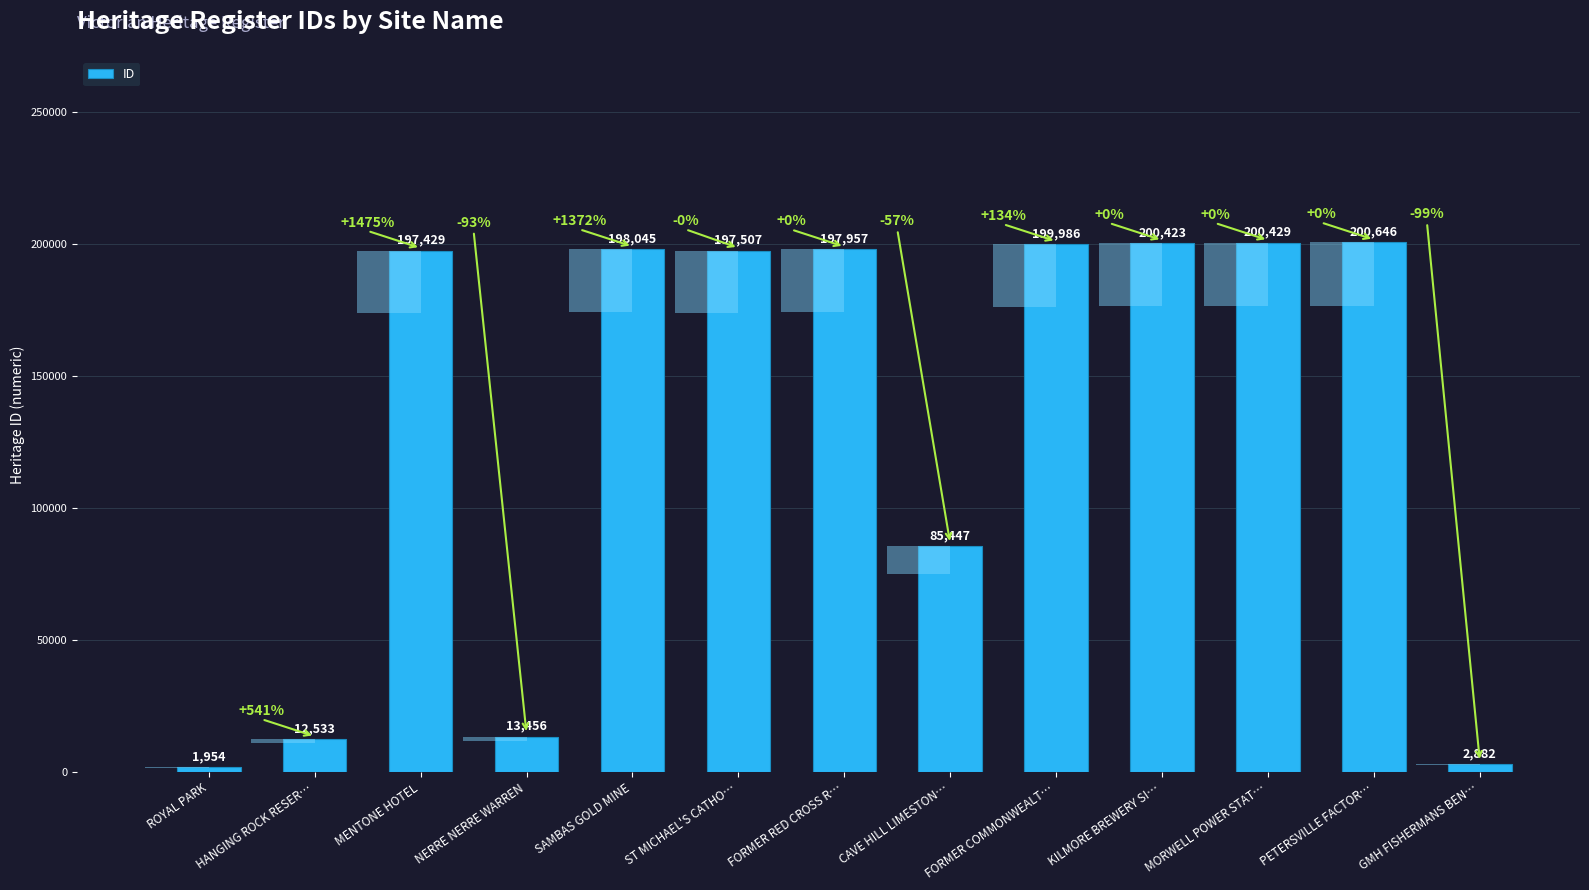

The value at FORMER COMMONWEALT… is 199986. True or false?

True